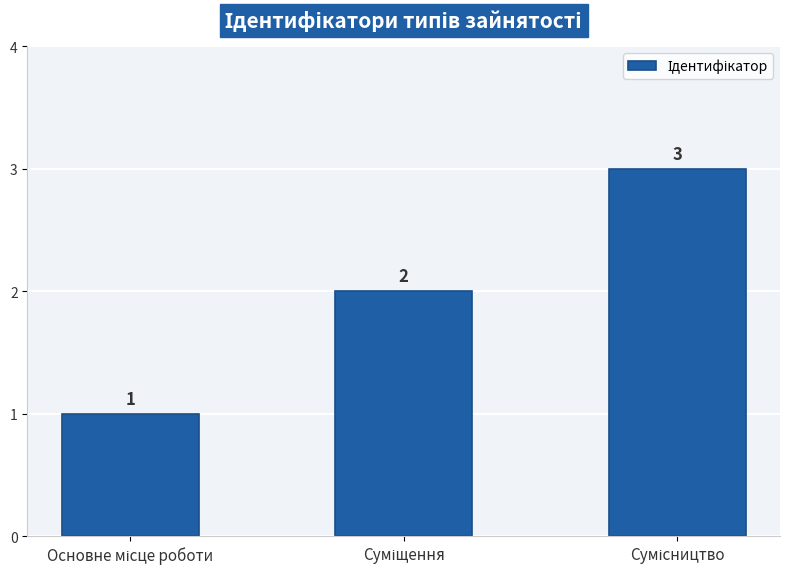

What is the value of the 1st bar from the left?

1